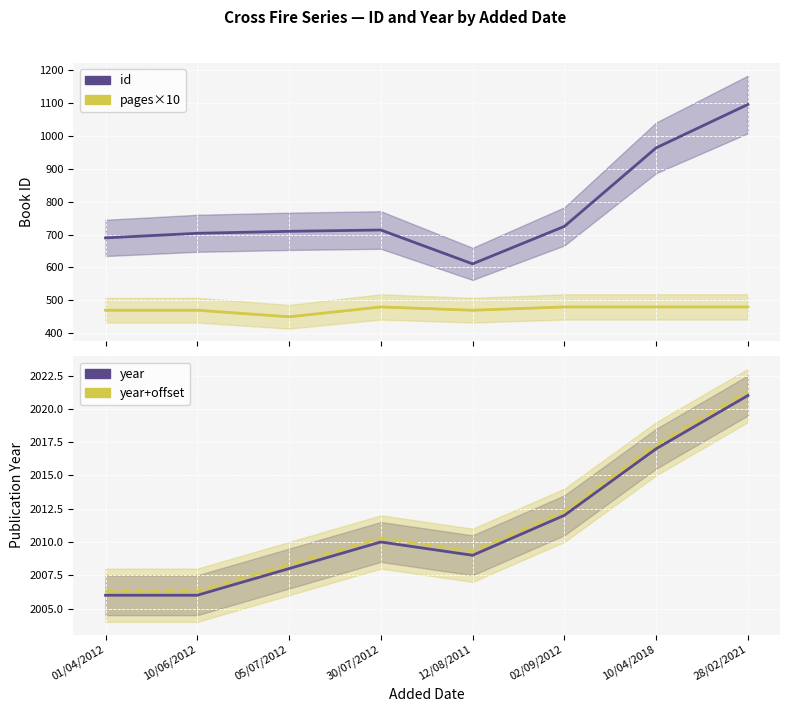

In id, how many points are higher than both neighbors (excluding endpoints)?

1